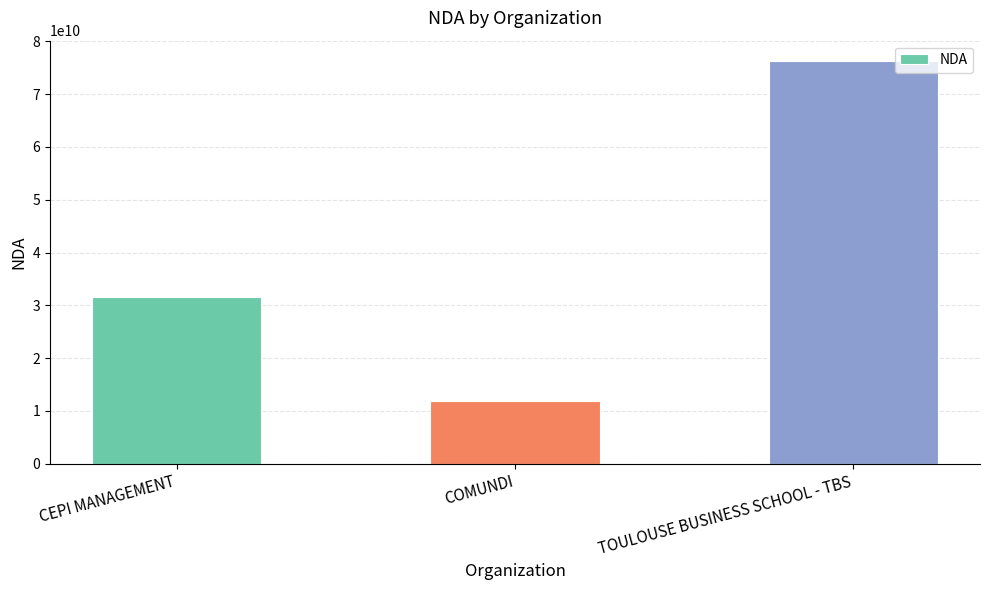

Are the bars horizontal?

No